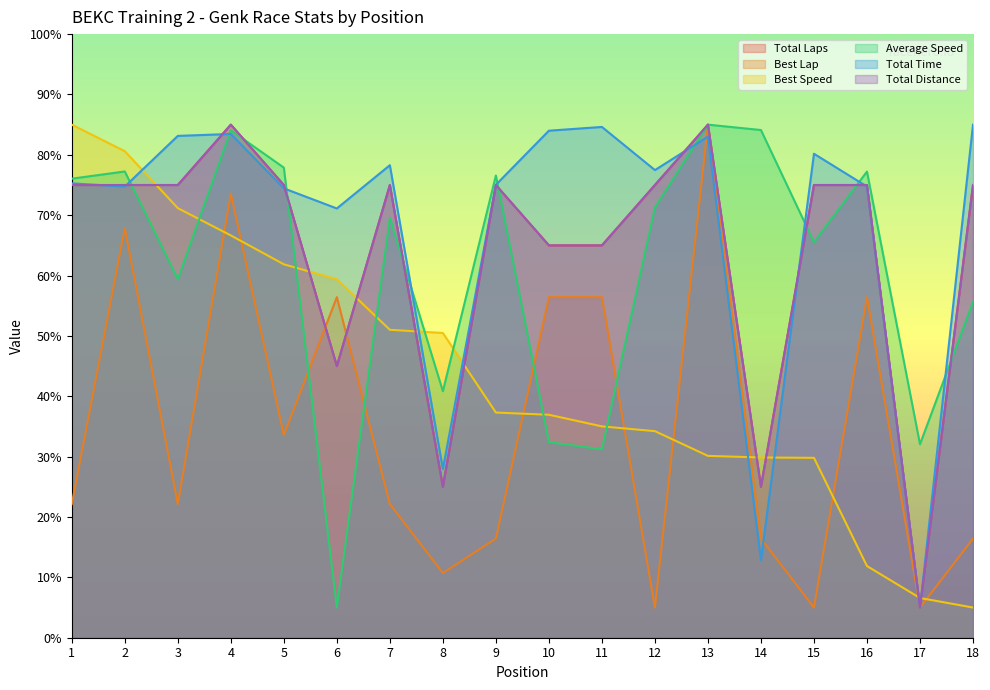

Reading left to right, list all the values displayed in this chart.

Total Laps: 1=75.0	2=75.0	3=75.0	4=85.0	5=75.0	6=45.0	7=75.0	8=25.0	9=75.0	10=65.0	11=65.0	12=75.0	13=85.0	14=25.0	15=75.0	16=75.0	17=5.0	18=75.0
Best Lap: 1=22.1	2=67.9	3=22.1	4=73.6	5=33.6	6=56.4	7=22.1	8=10.7	9=16.4	10=56.4	11=56.4	12=5.0	13=85.0	14=16.4	15=5.0	16=56.4	17=5.0	18=16.4
Best Speed: 1=85.0	2=80.6	3=71.2	4=66.6	5=61.9	6=59.4	7=51.0	8=50.5	9=37.3	10=36.9	11=35.0	12=34.2	13=30.1	14=29.9	15=29.8	16=11.9	17=6.6	18=5.0
Average Speed: 1=76.0	2=77.2	3=59.4	4=84.1	5=77.9	6=5.0	7=69.5	8=40.8	9=76.6	10=32.4	11=31.2	12=71.3	13=85.0	14=84.1	15=65.5	16=77.2	17=32.1	18=55.6
Total Time: 1=75.3	2=74.7	3=83.1	4=83.5	5=74.4	6=71.1	7=78.3	8=28.0	9=75.0	10=84.0	11=84.6	12=77.5	13=83.0	14=12.8	15=80.2	16=74.7	17=5.0	18=85.0
Total Distance: 1=75.0	2=75.0	3=75.0	4=85.0	5=75.0	6=45.0	7=75.0	8=25.0	9=75.0	10=65.0	11=65.0	12=75.0	13=85.0	14=25.0	15=75.0	16=75.0	17=5.0	18=75.0